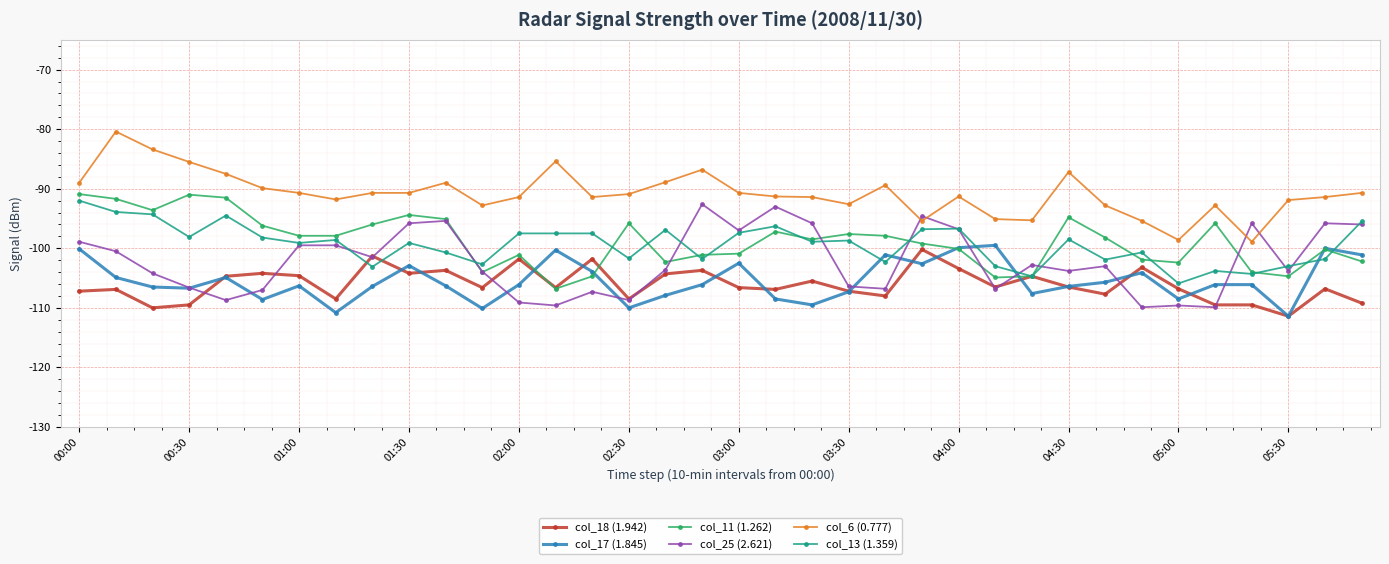

True or false: col_25 (2.621) has more than 0 interior local peaks.

True